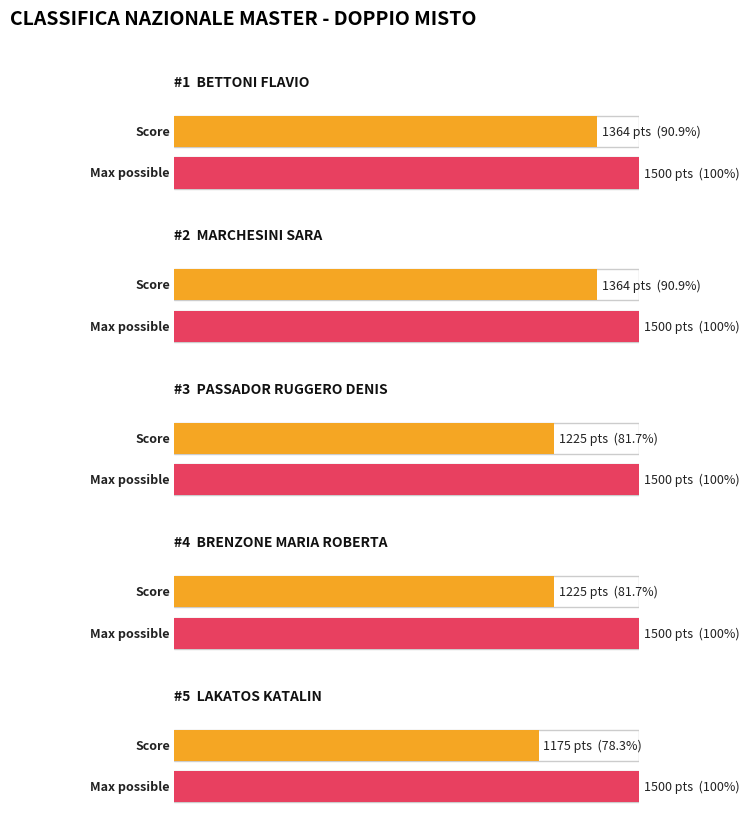

At which label does the data first exceed 891?

BETTONI FLAVIO